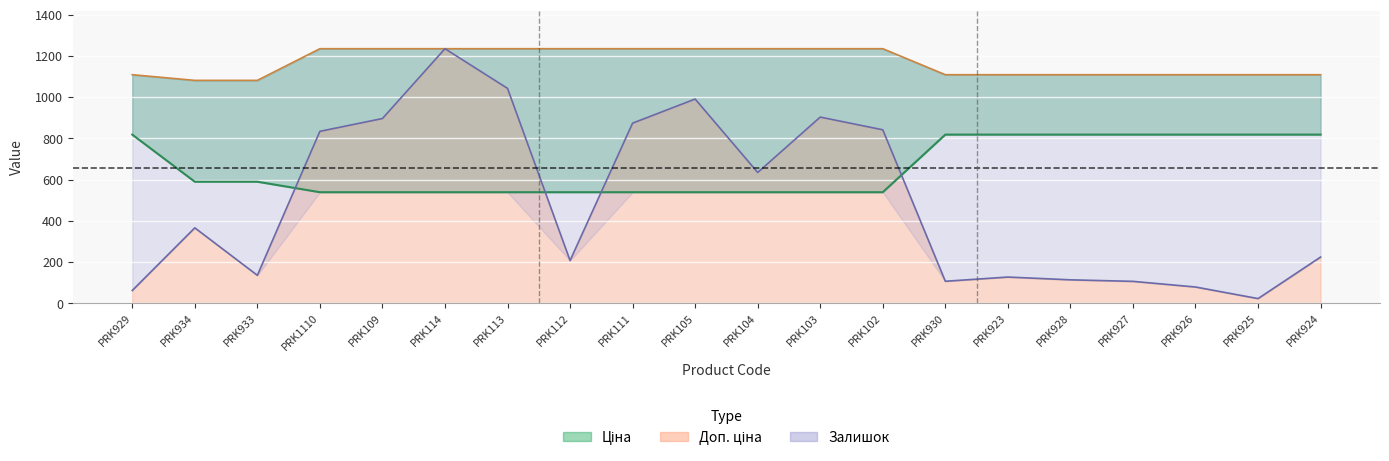

At how many categories does at least one series exceed 767?

20